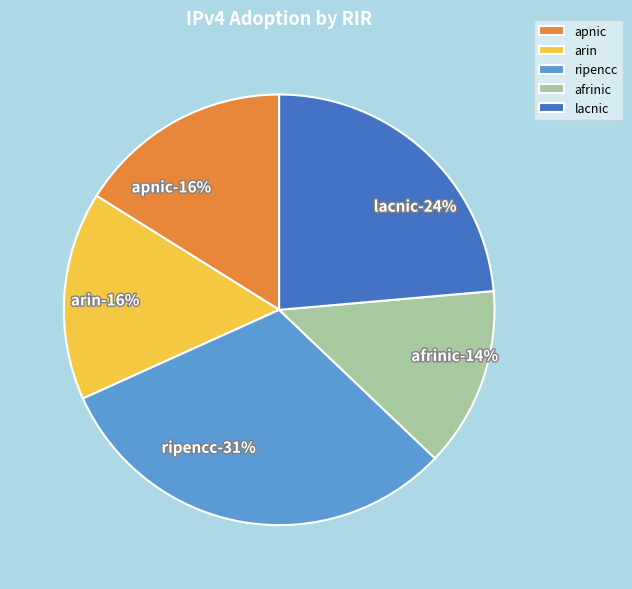

Which slice is the smallest?

afrinic